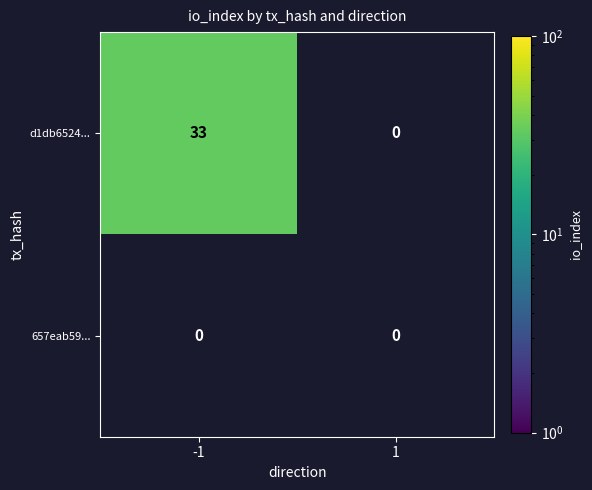

What is the total value across all series at -1?

33